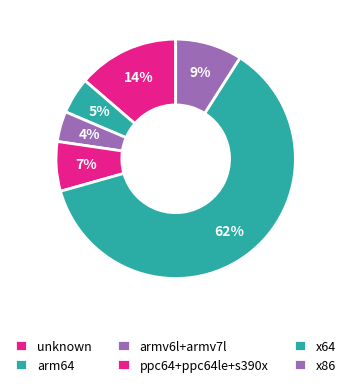

How many segments does this pie chart have?

6